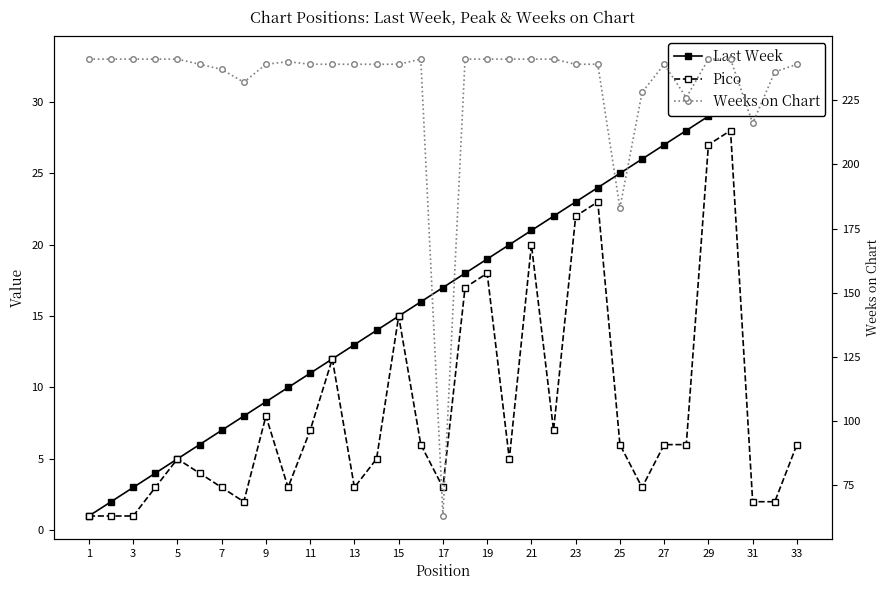

Reading left to right, extract all data points from this chart.

Last Week: 1	2	3	4	5	6	7	8	9	10	11	12	13	14	15	16	17	18	19	20	21	22	23	24	25	26	27	28	29	30	31	32	33
Pico: 1	1	1	3	5	4	3	2	8	3	7	12	3	5	15	6	3	17	18	5	20	7	22	23	6	3	6	6	27	28	2	2	6
Weeks on Chart: 241	241	241	241	241	239	237	232	239	240	239	239	239	239	239	241	63	241	241	241	241	241	239	239	183	228	239	226	241	241	216	236	239